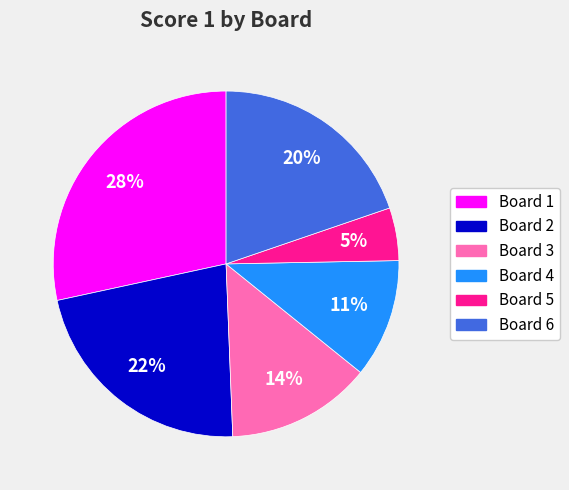

Does Board 6 represent more than half of the total?

No